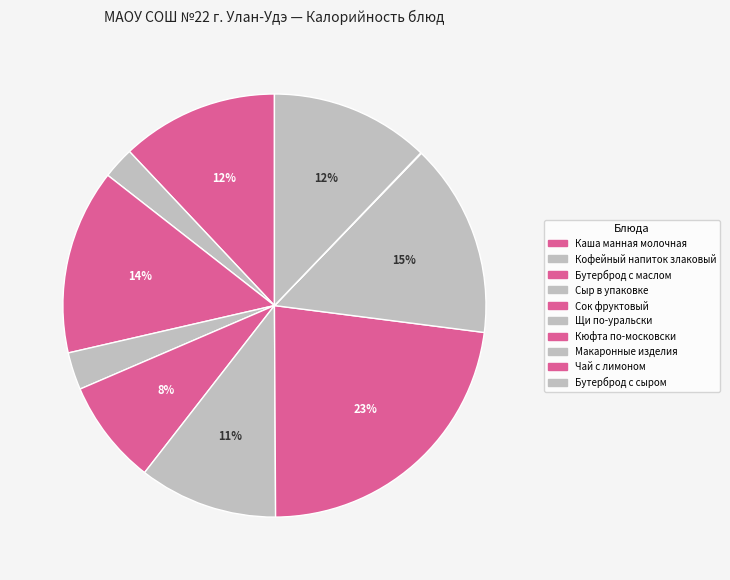

To the nearest percent, what is the difference between the Кофейный напиток злаковый and Бутерброд с маслом slice percentages?

12%